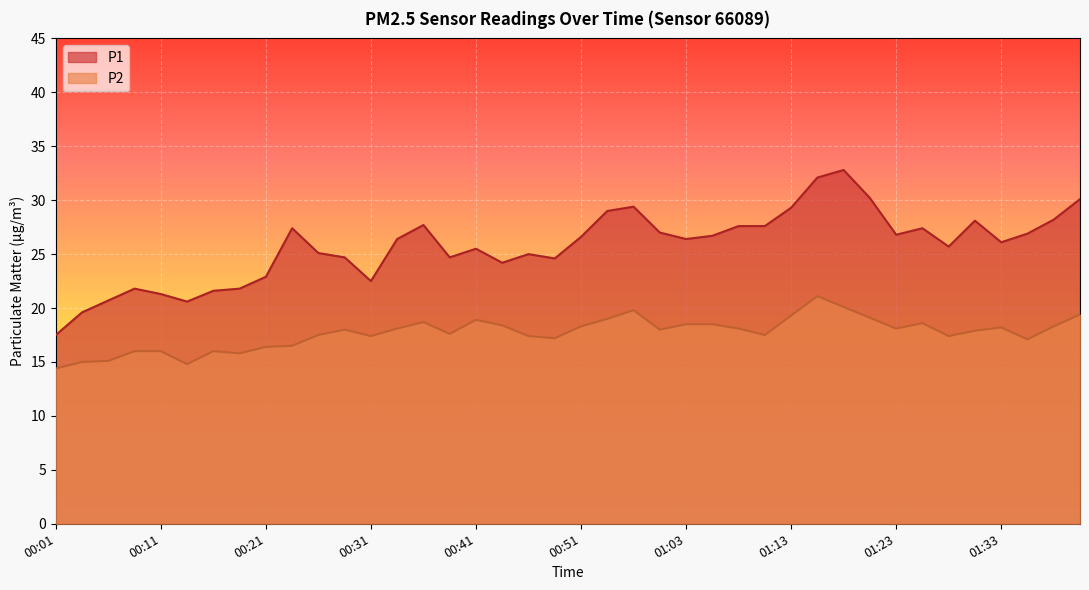

Reading left to right, extract all data points from this chart.

P1: 00:01=17.5	00:04=19.6	00:06=20.7	00:09=21.8	00:11=21.3	00:14=20.6	00:16=21.6	00:19=21.8	00:21=22.9	00:23=27.4	00:26=25.1	00:28=24.7	00:31=22.5	00:33=26.4	00:36=27.7	00:39=24.7	00:41=25.5	00:44=24.2	00:46=25.0	00:48=24.6	00:51=26.6	00:53=29.0	00:56=29.4	00:58=27.0	01:03=26.4	01:06=26.7	01:09=27.6	01:11=27.6	01:13=29.3	01:16=32.1	01:18=32.8	01:21=30.2	01:23=26.8	01:26=27.4	01:28=25.7	01:31=28.1	01:33=26.1	01:36=26.9	01:38=28.2	01:41=30.1
P2: 00:01=14.4	00:04=15.0	00:06=15.1	00:09=16.0	00:11=16.0	00:14=14.8	00:16=16.0	00:19=15.8	00:21=16.4	00:23=16.5	00:26=17.5	00:28=18.0	00:31=17.4	00:33=18.1	00:36=18.7	00:39=17.6	00:41=18.9	00:44=18.4	00:46=17.4	00:48=17.2	00:51=18.3	00:53=19.0	00:56=19.8	00:58=18.0	01:03=18.5	01:06=18.5	01:09=18.1	01:11=17.5	01:13=19.3	01:16=21.1	01:18=20.1	01:21=19.1	01:23=18.1	01:26=18.6	01:28=17.4	01:31=17.9	01:33=18.2	01:36=17.1	01:38=18.3	01:41=19.4